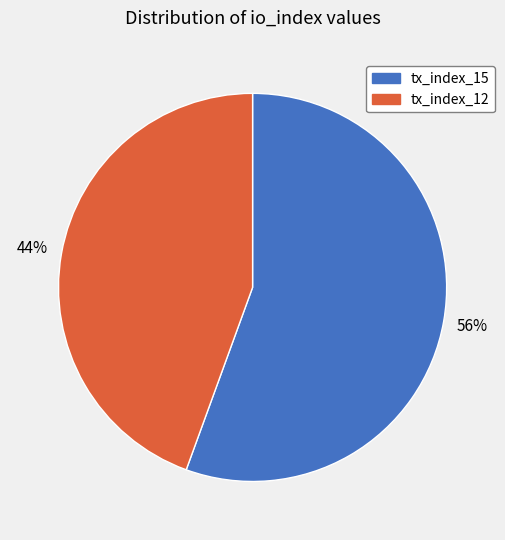

How many segments does this pie chart have?

2